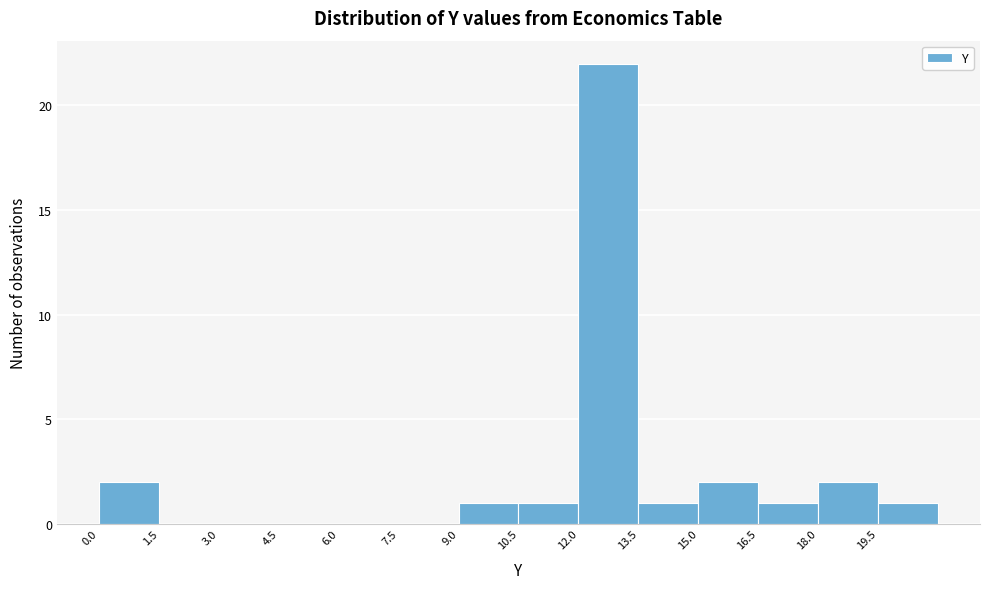

Reading left to right, transcribe this chart: for each bar, give the range it covers on the x-axis and its height. Neither the bar edges nor the heights are printed on the chart, so give them approximately, as read against the axes.

0.0 to 1.5: 2
1.5 to 3.0: 0
3.0 to 4.5: 0
4.5 to 6.0: 0
6.0 to 7.5: 0
7.5 to 9.0: 0
9.0 to 10.5: 1
10.5 to 12.0: 1
12.0 to 13.5: 22
13.5 to 15.0: 1
15.0 to 16.5: 2
16.5 to 18.0: 1
18.0 to 19.5: 2
19.5 to 21.0: 1